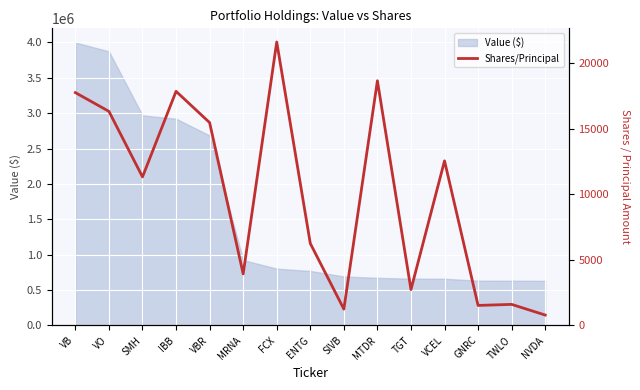

How many interior local valleys (lower than both neighbors) does the data have?

5